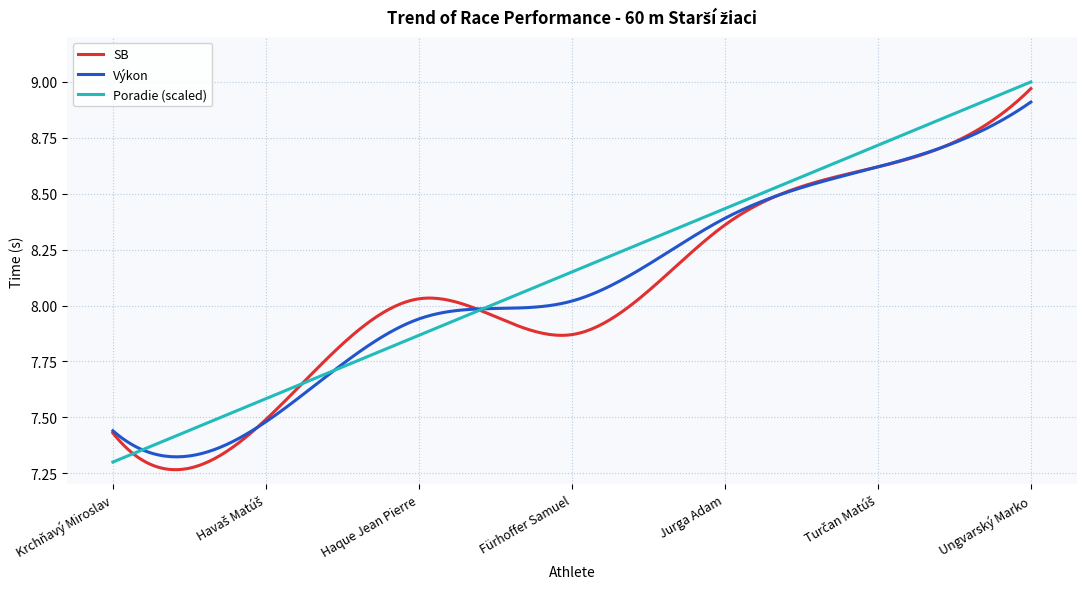

How many lines are shown in the chart?

3